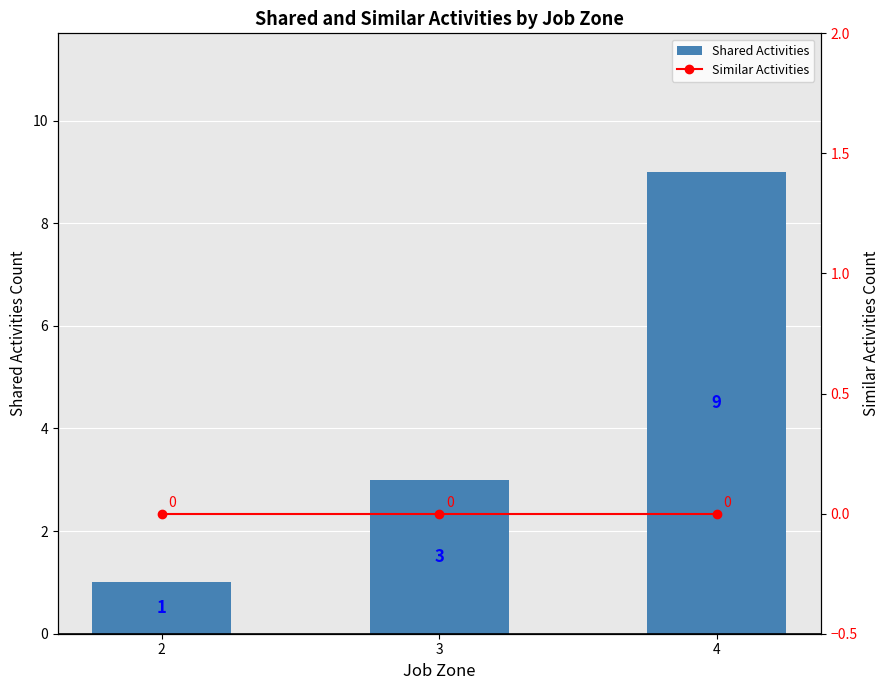

What is the spread (max minus min) of values at 3?

3